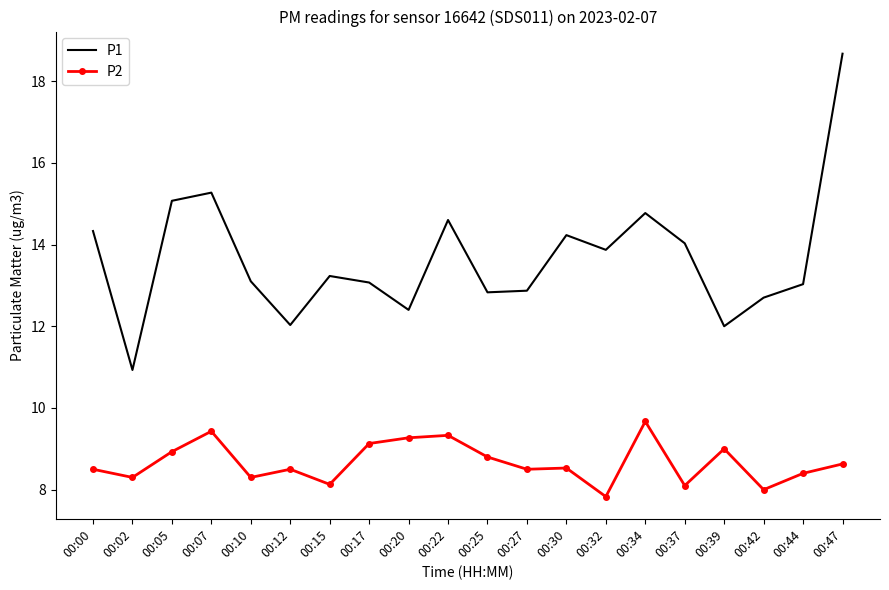

Rank the series by their maximum value, from lowest to highest.

P2, P1